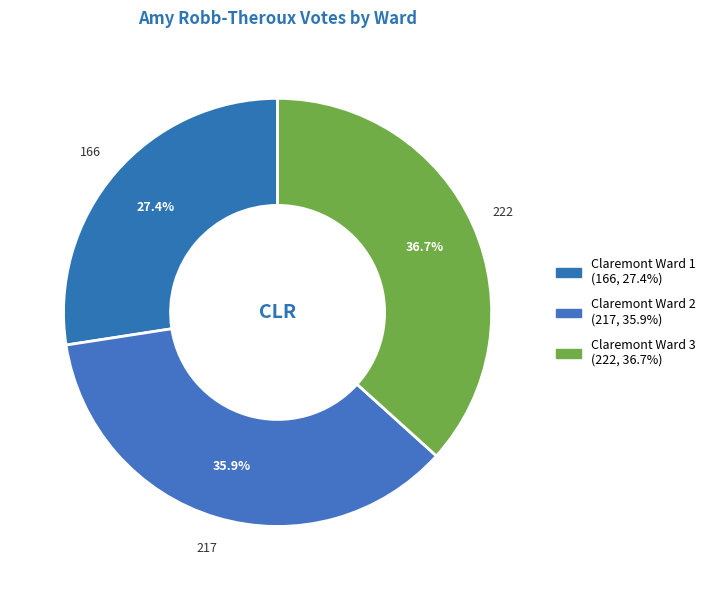

To the nearest percent, what is the difference between the largest and smallest slice percentages?

9%